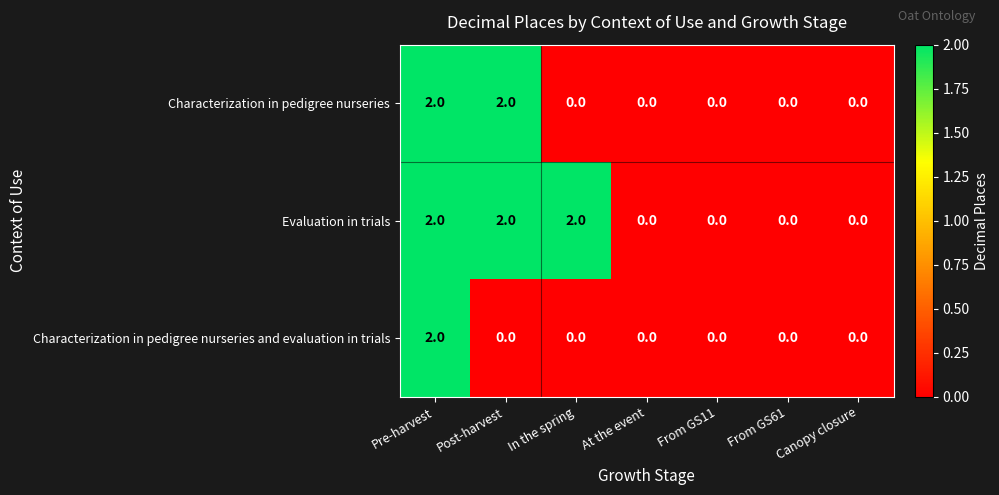

List the series in order of their overall mean, lowest first.

Characterization in pedigree nurseries and evaluation in trials, Characterization in pedigree nurseries, Evaluation in trials